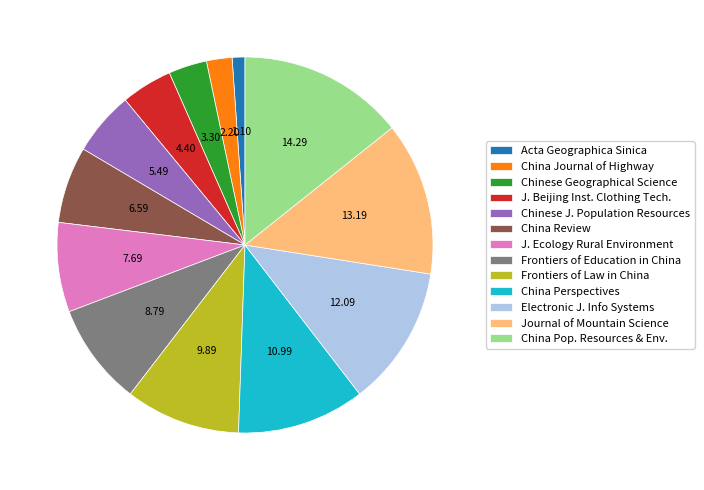

Is it true that Journal of Mountain Science is 3% of the pie?

False